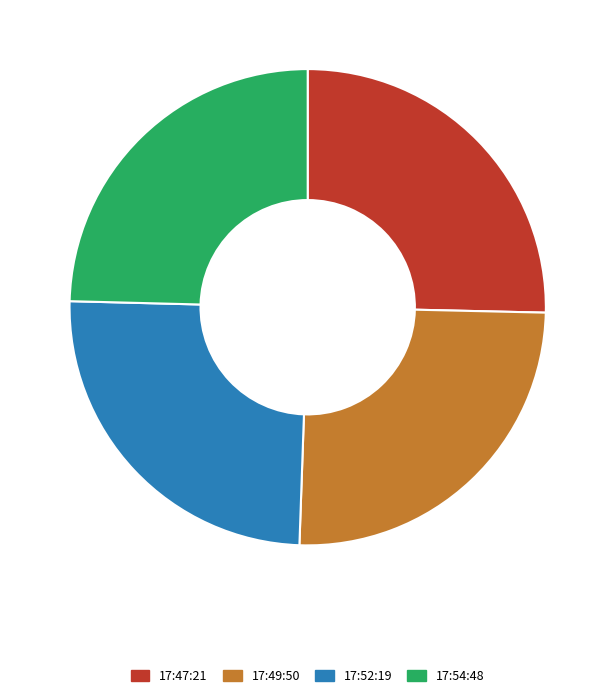

Do 17:47:21 and 17:49:50 together represent more than half of the pie?

Yes